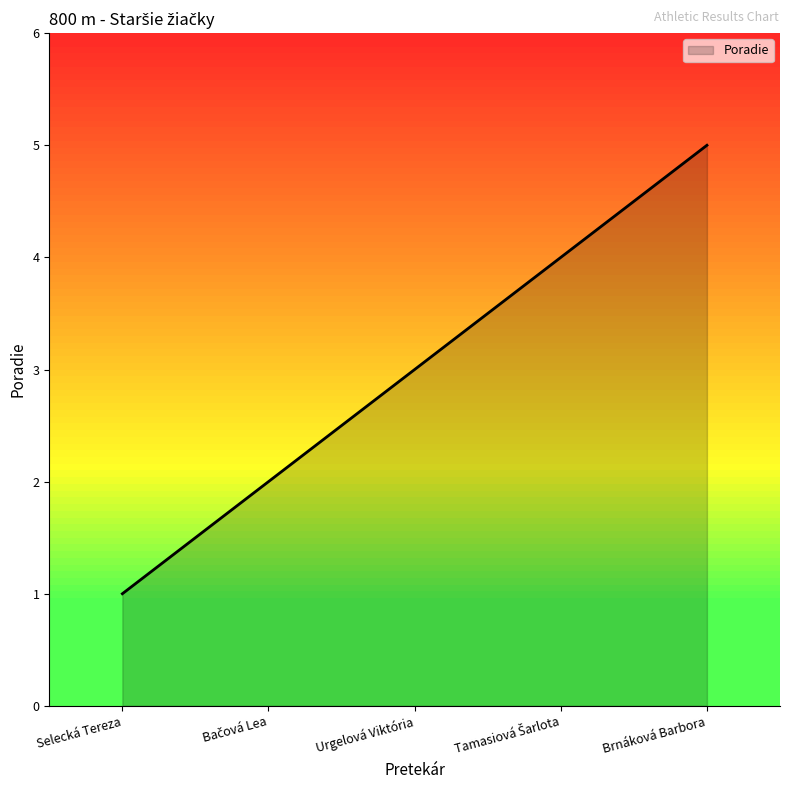

How many values are between 2 and 4?

3